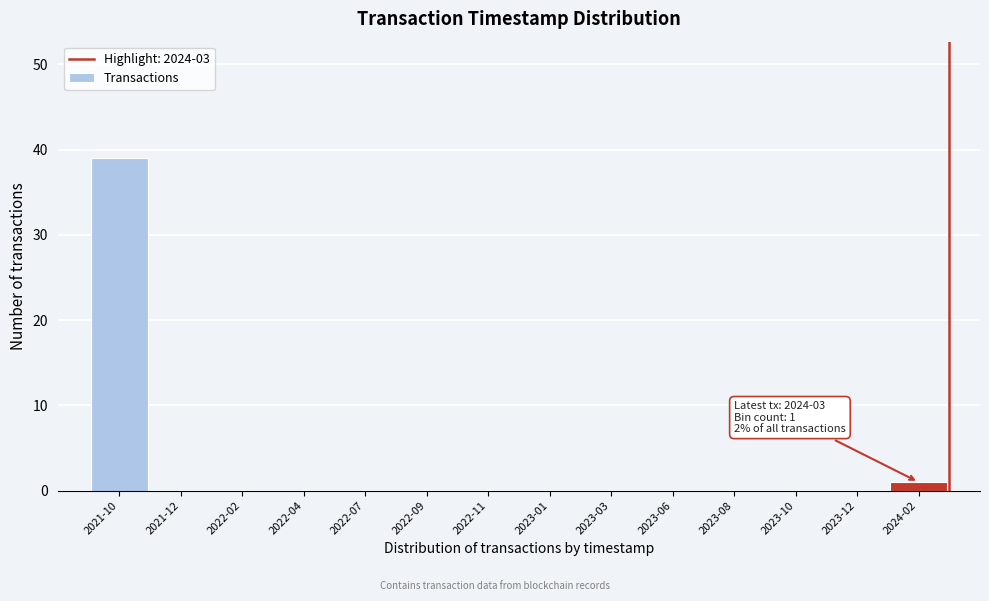

Reading left to right, what are all the values shown in this chart?

2021-10=39	2021-12=0	2022-02=0	2022-04=0	2022-07=0	2022-09=0	2022-11=0	2023-01=0	2023-03=0	2023-06=0	2023-08=0	2023-10=0	2023-12=0	2024-02=1